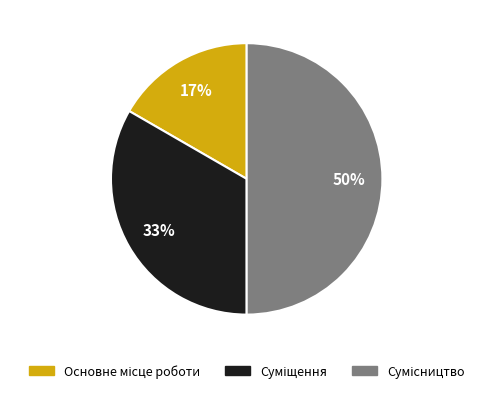

To the nearest percent, what is the average slice percentage?

33%